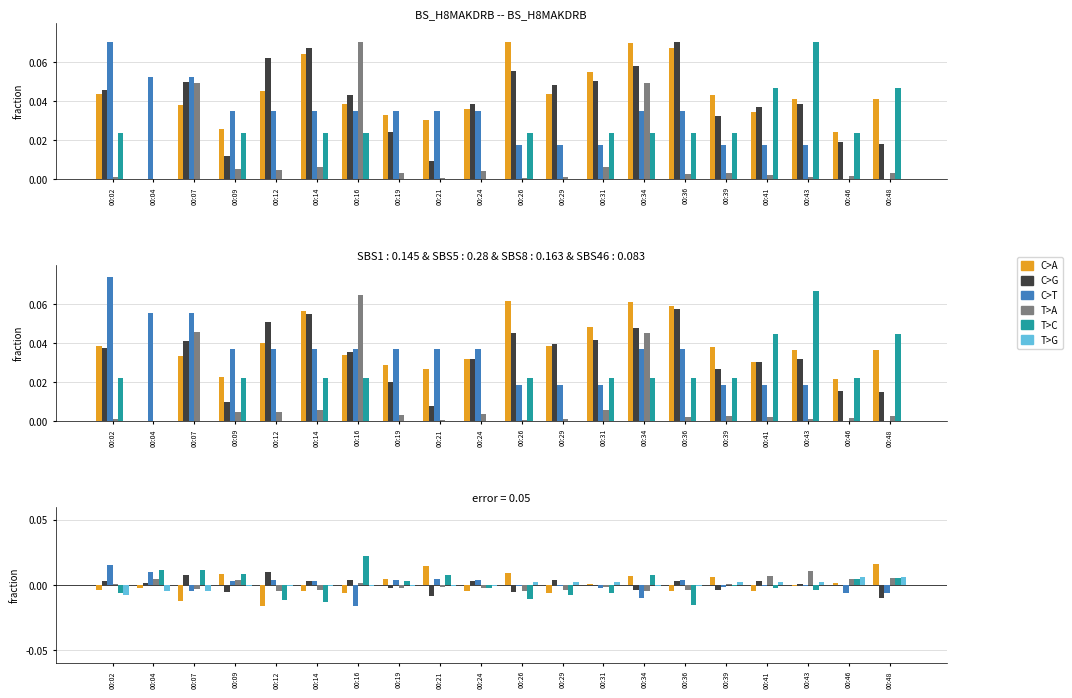

What are all the series names shown in the legend?

C>A, C>G, C>T, T>A, T>C, T>G